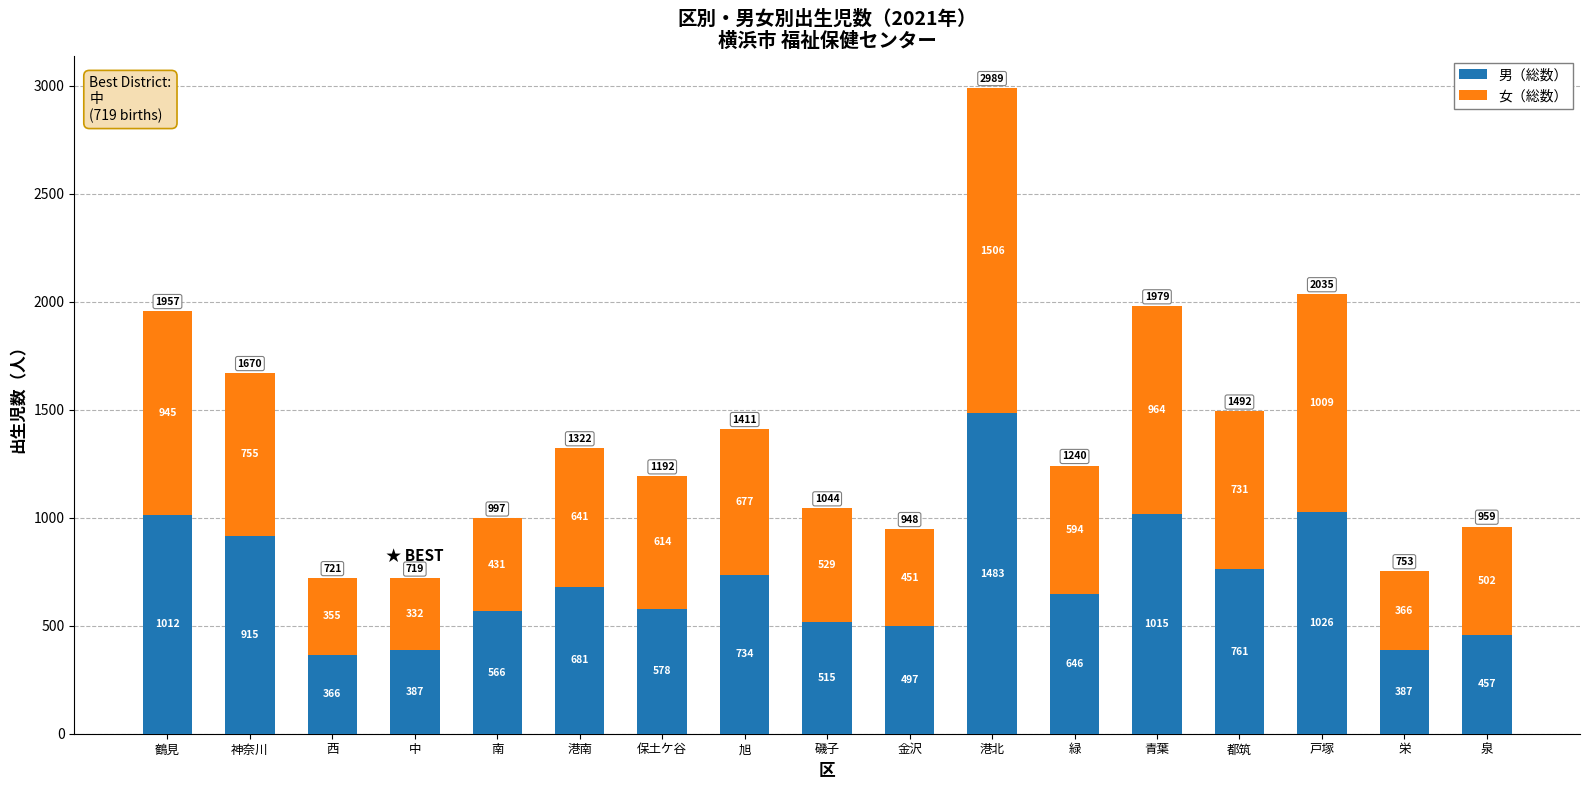

Where is 男（総数） nearest to the value 924?

神奈川